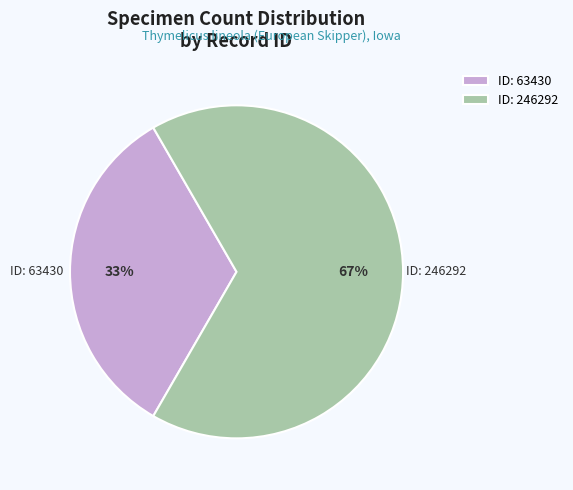

Count the number of slices in the pie.

2